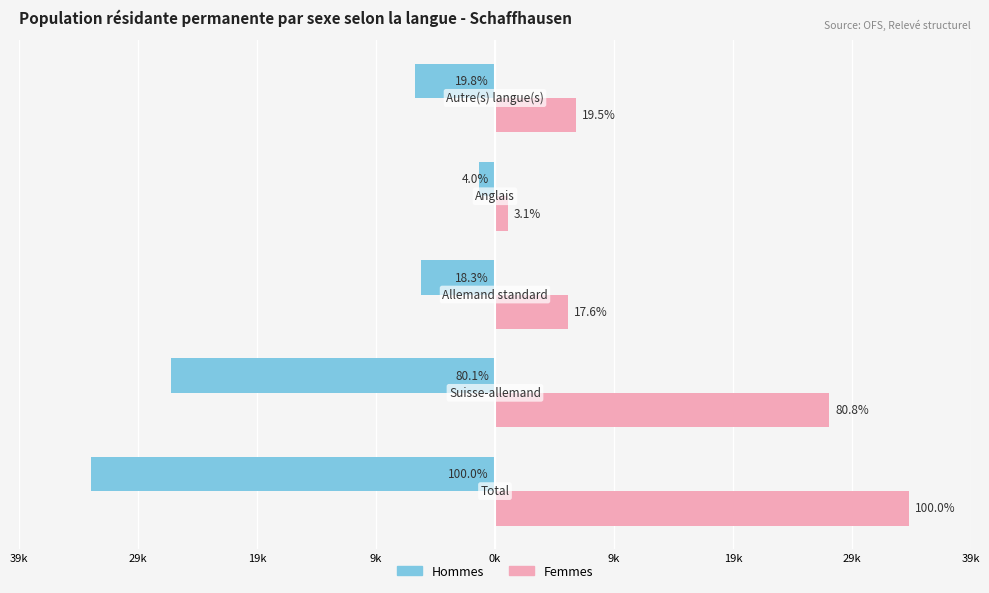

What are all the series names shown in the legend?

Hommes, Femmes